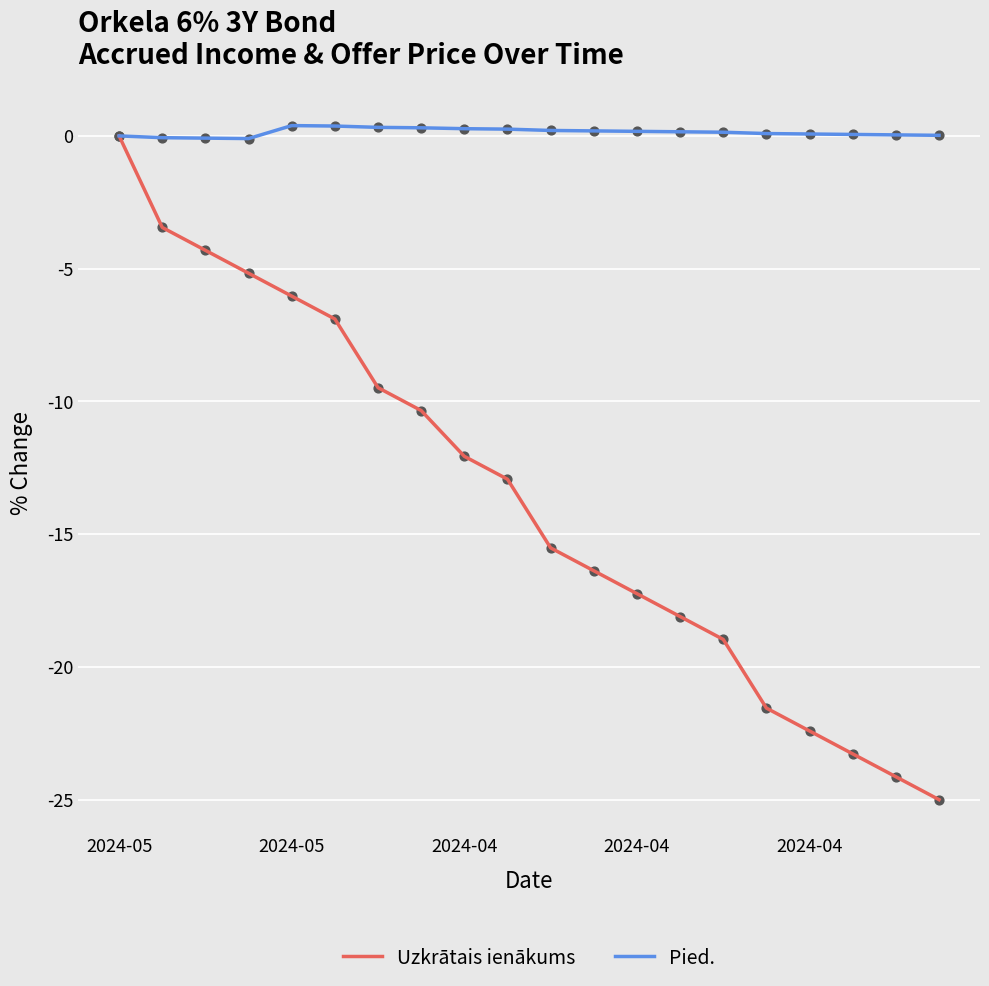

Which series has the widest spread of values?

Uzkrātais ienākums